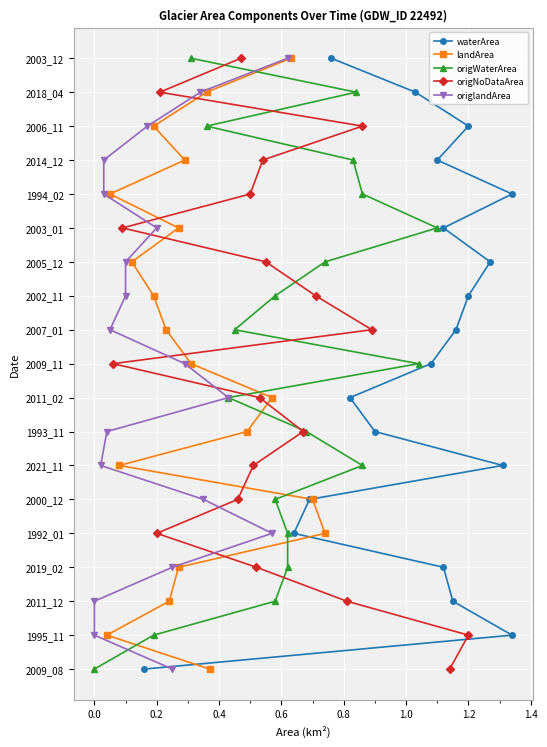

Is it true that landArea equals 1 at 0.0?

False